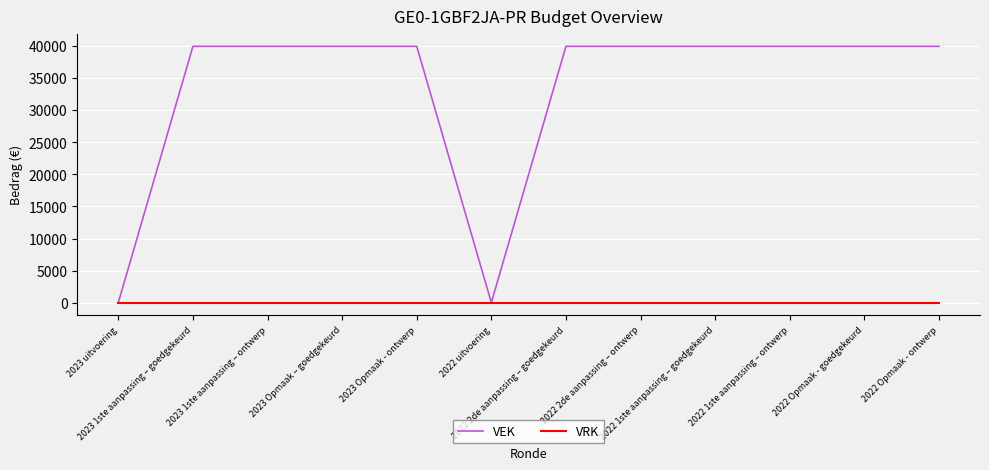

Which series has the largest total across all categories?

VEK